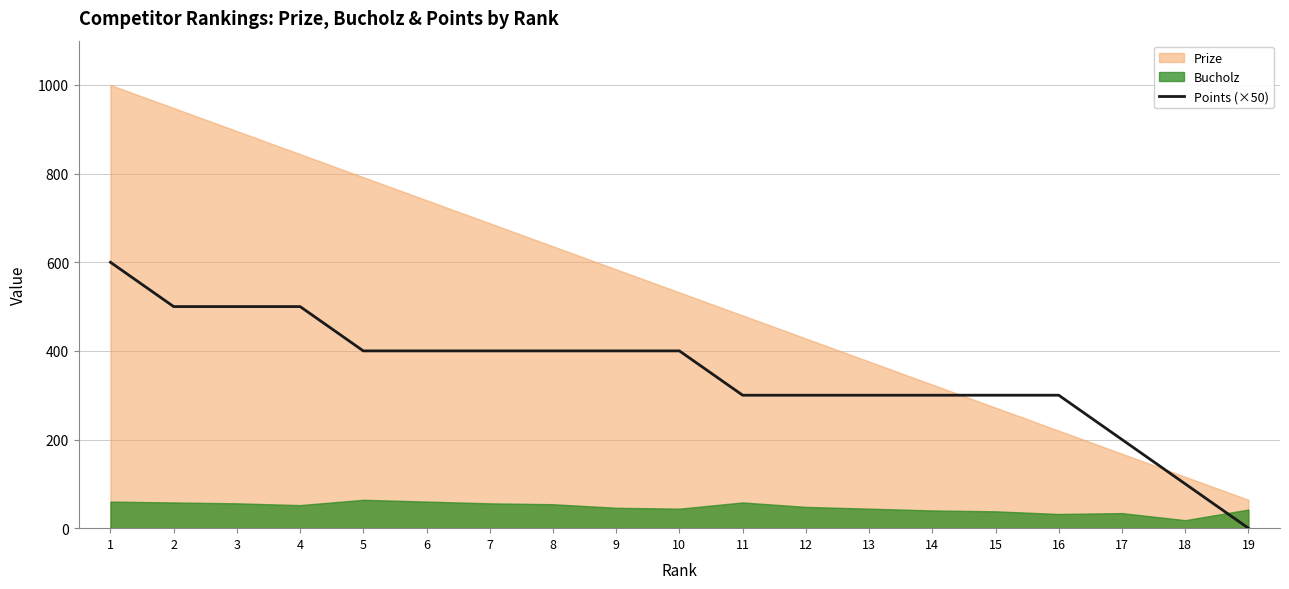

True or false: there are more than 1 points higher than both neighbors.

False